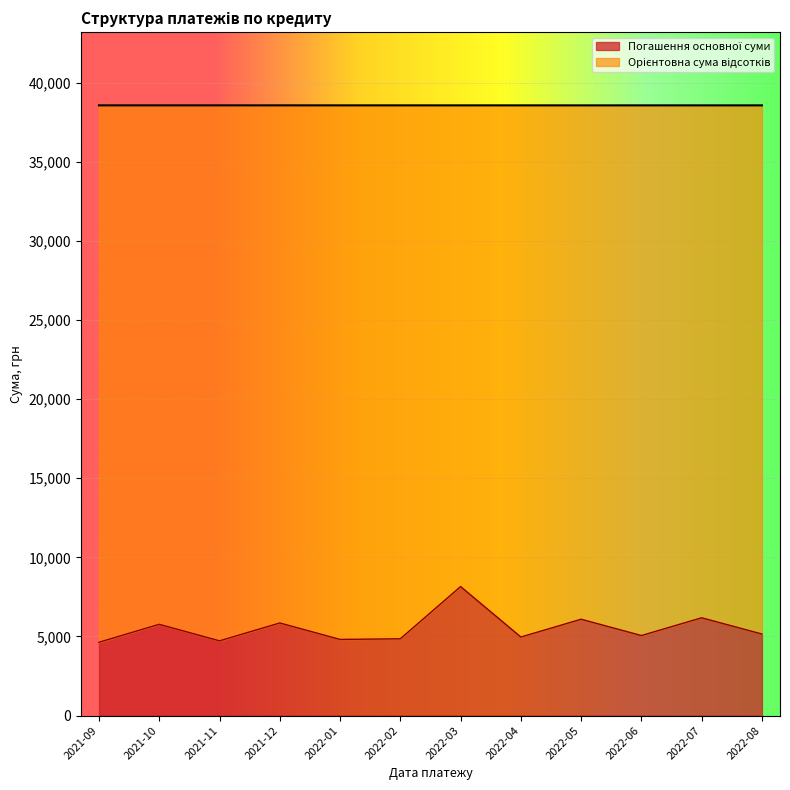

Reading right to left, list all the values displayed in this chart.

5154.2	6181.5	5058.8	6089.9	4965.0	8155.0	4854.6	4813.8	5854.8	4724.0	5768.6	4635.7